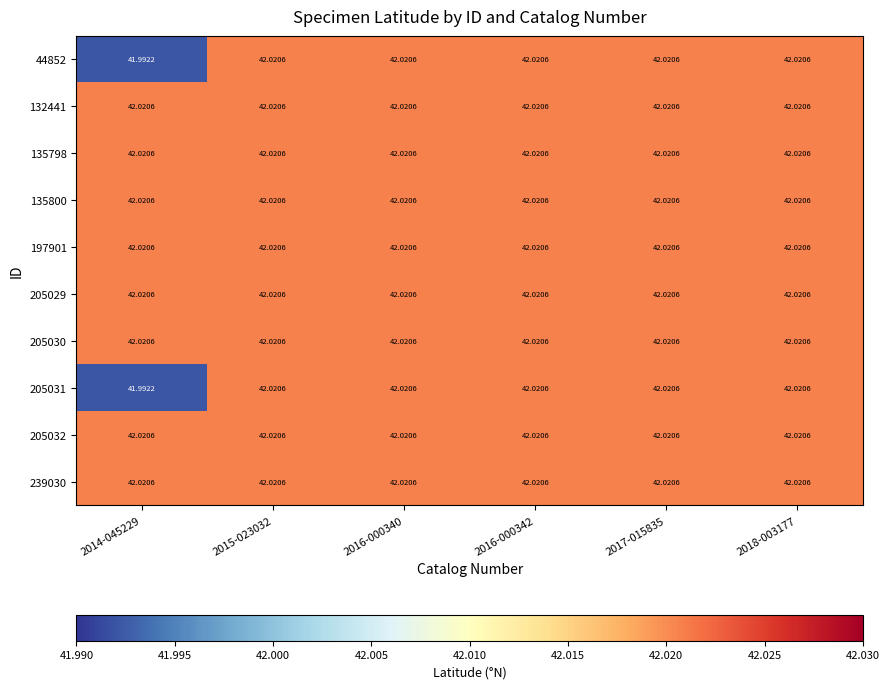

How many data points does each series have?

6